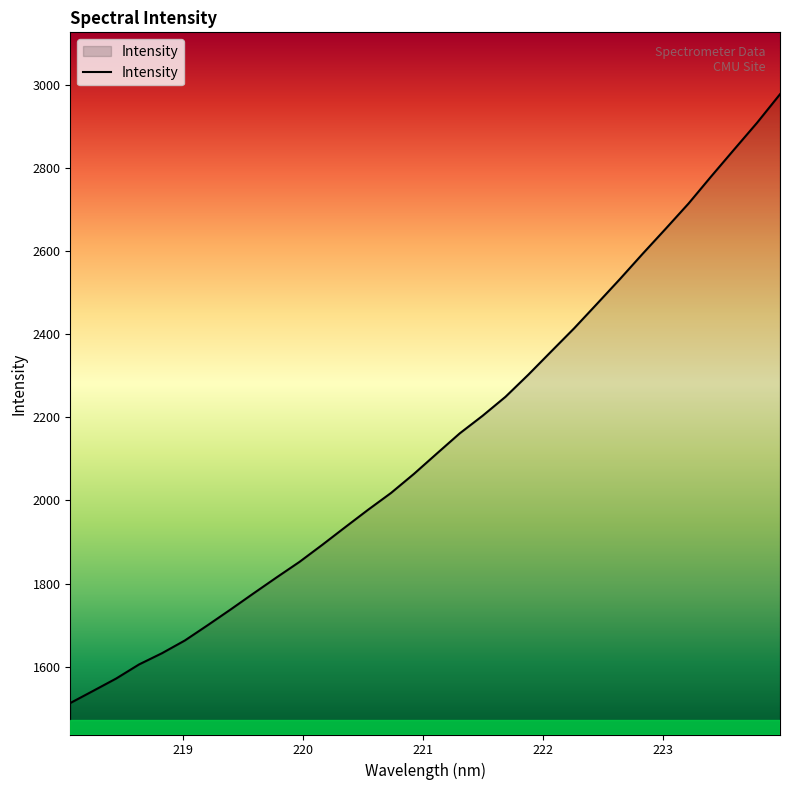

What is the difference between the maximum and minimum values?

1464.1